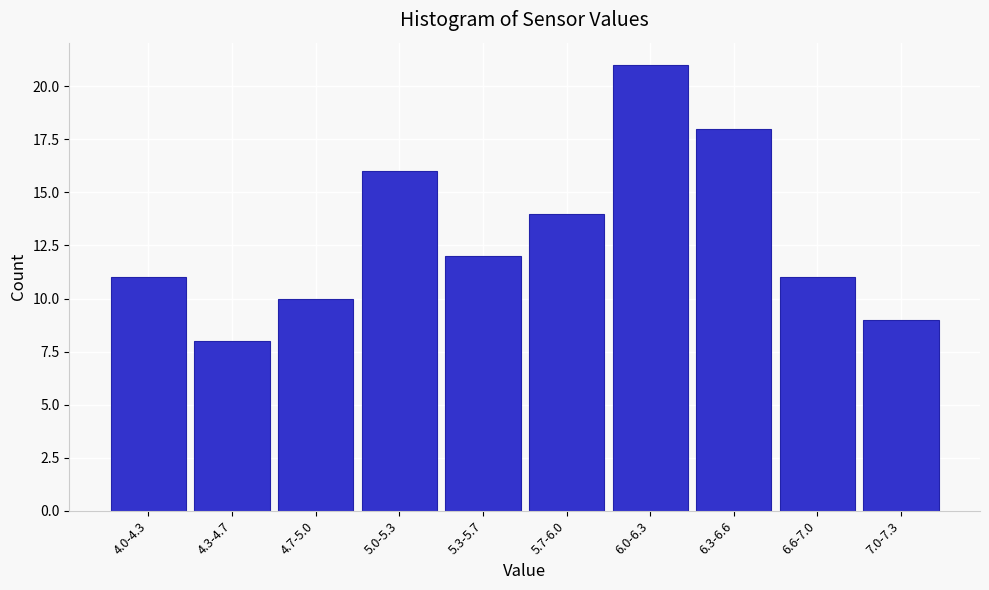

Reading right to left, what are all the values shown in this chart?

9	11	18	21	14	12	16	10	8	11